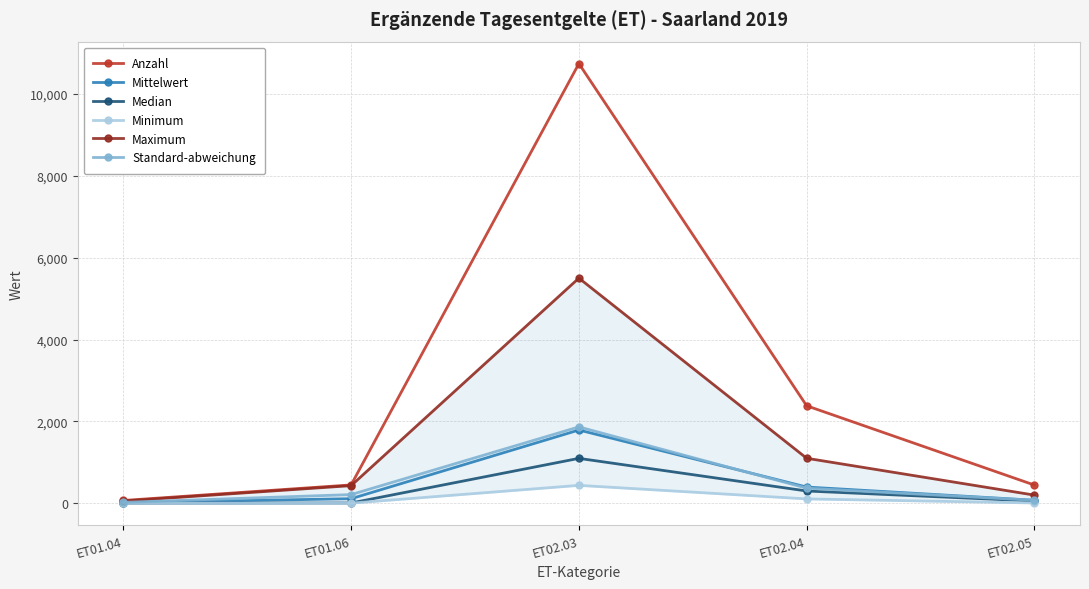

The Median series shows 452.6 at ET02.04. True or false?

False